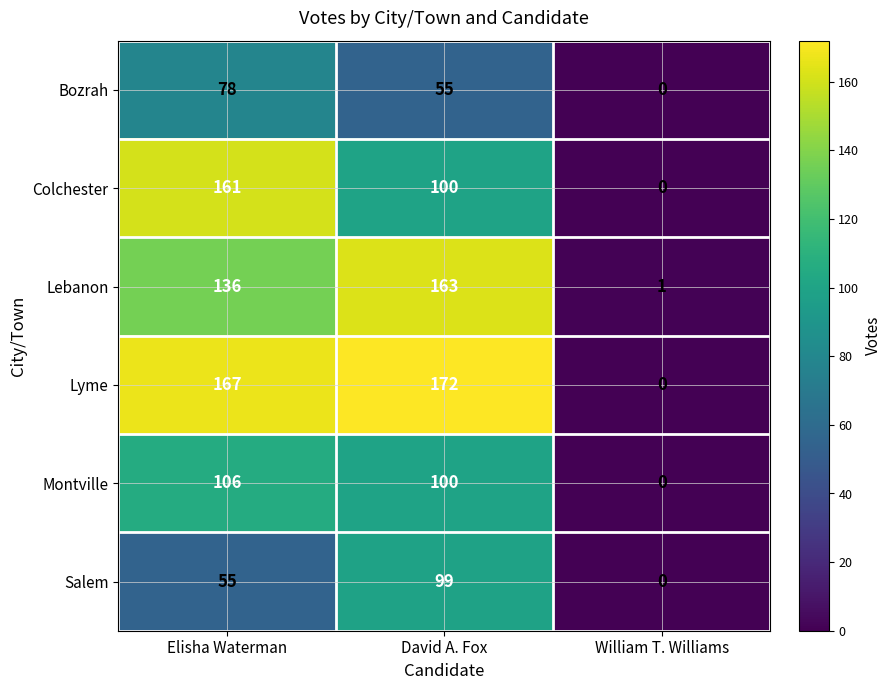

Is it true that Montville equals 106 at Elisha Waterman?

True